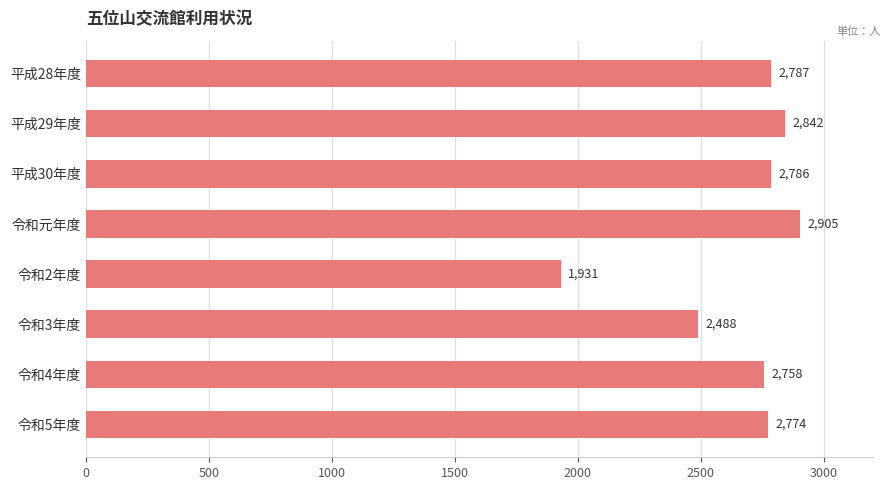

What is the sum of all values?

21271